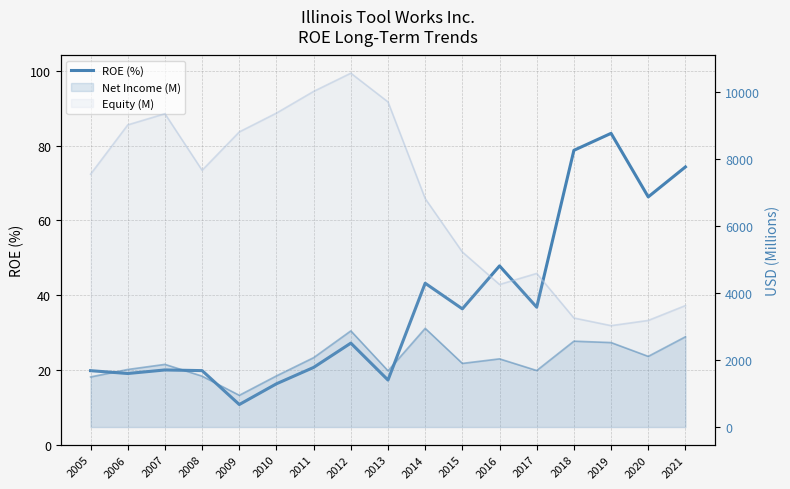

At which label does the data first exceed 27?

2012